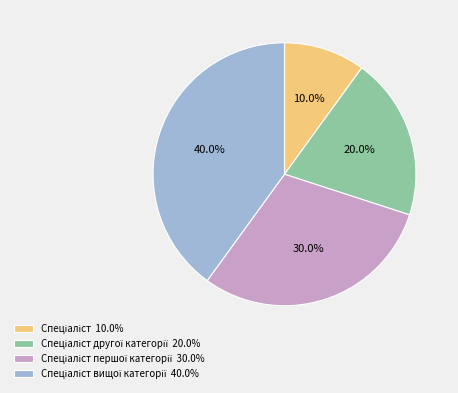

Is there any slice that represents more than half of the pie?

No